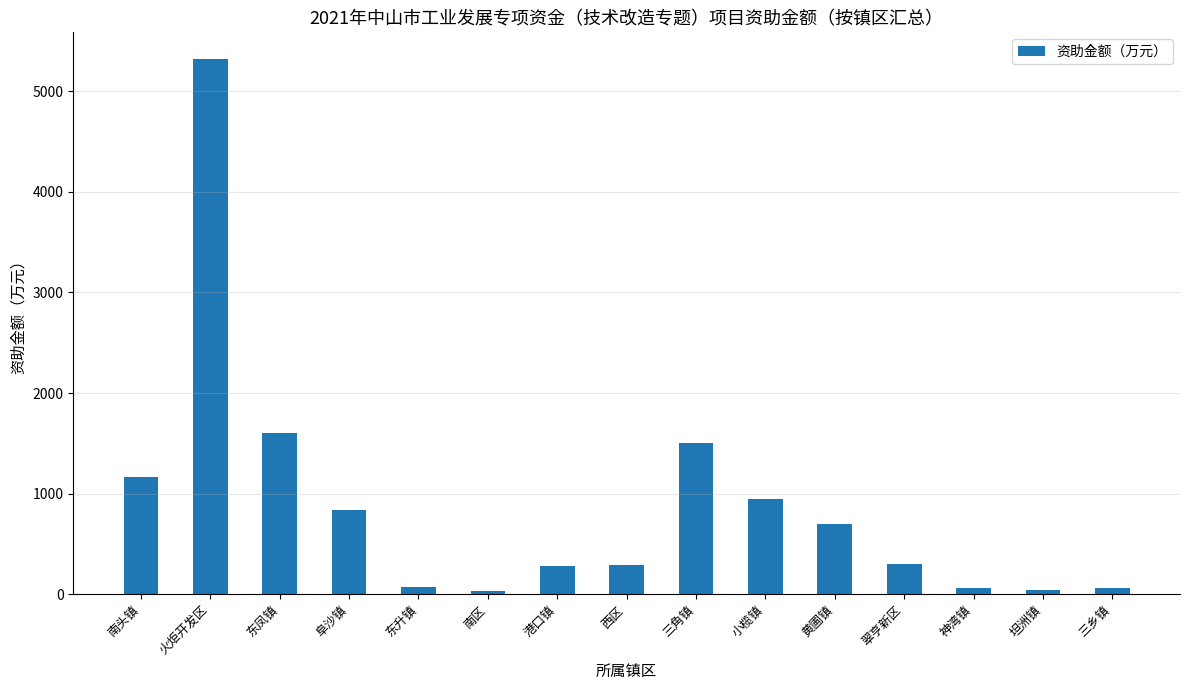

Between 阜沙镇 and 港口镇, which is larger?

阜沙镇